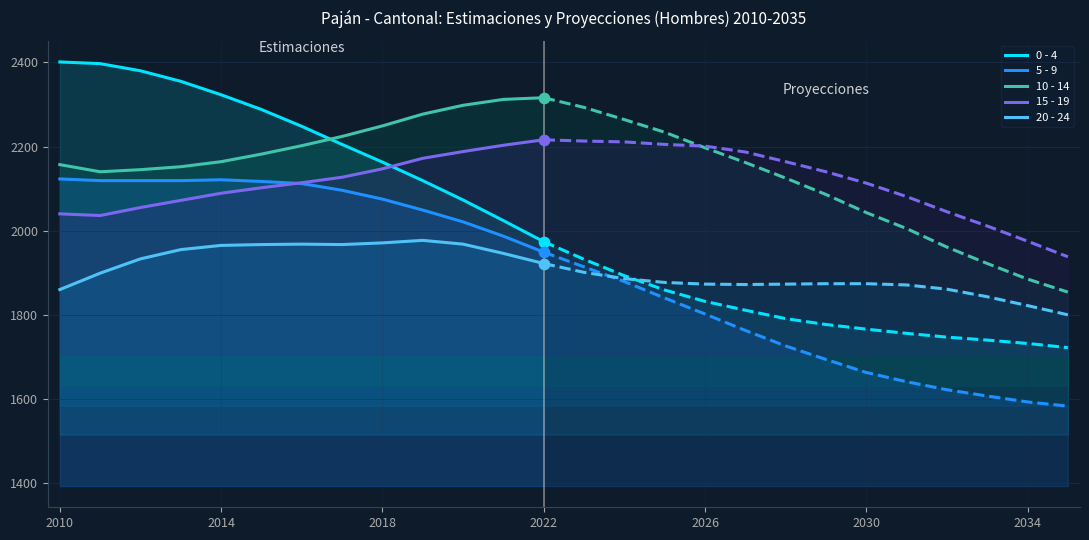

What are all the series names shown in the legend?

0 - 4, 5 - 9, 10 - 14, 15 - 19, 20 - 24